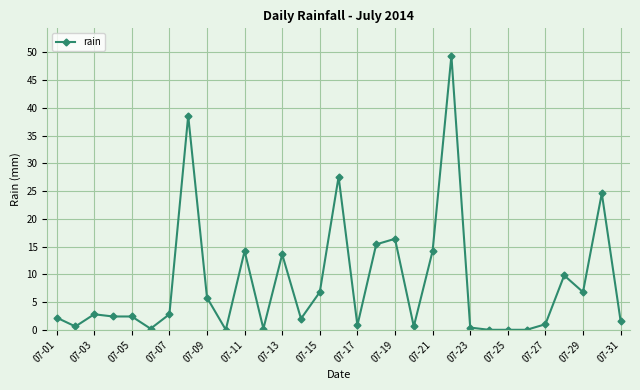

What is the greatest value displayed?

49.4